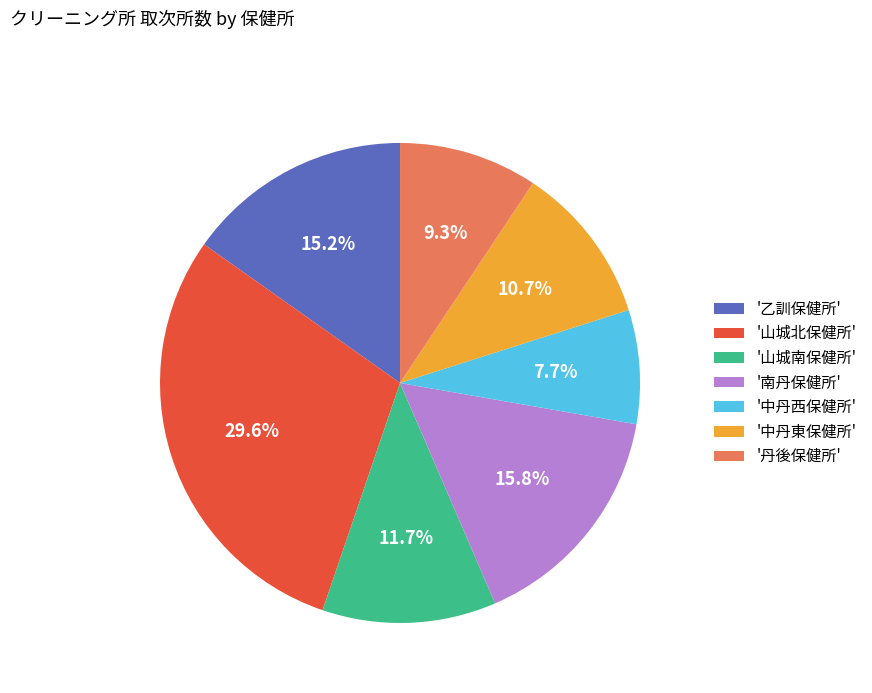

Approximately how many times larger is the value at '山城南保健所' compared to '丹後保健所'?

1.3